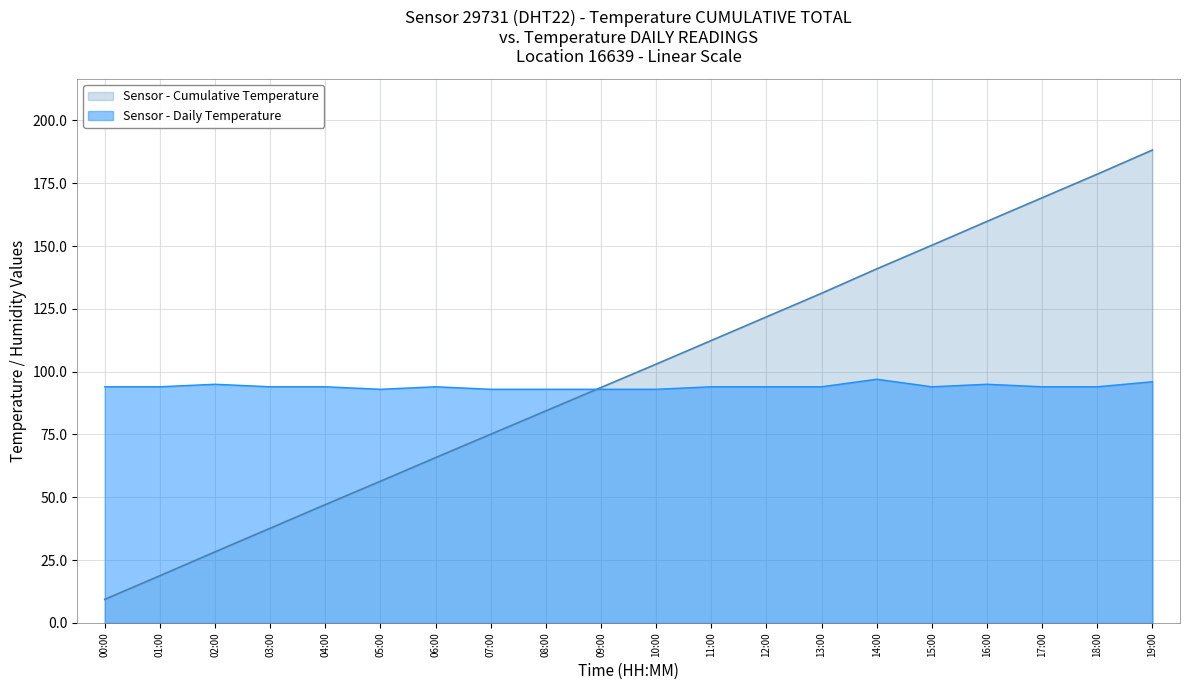

Does the chart have visible grid lines?

Yes